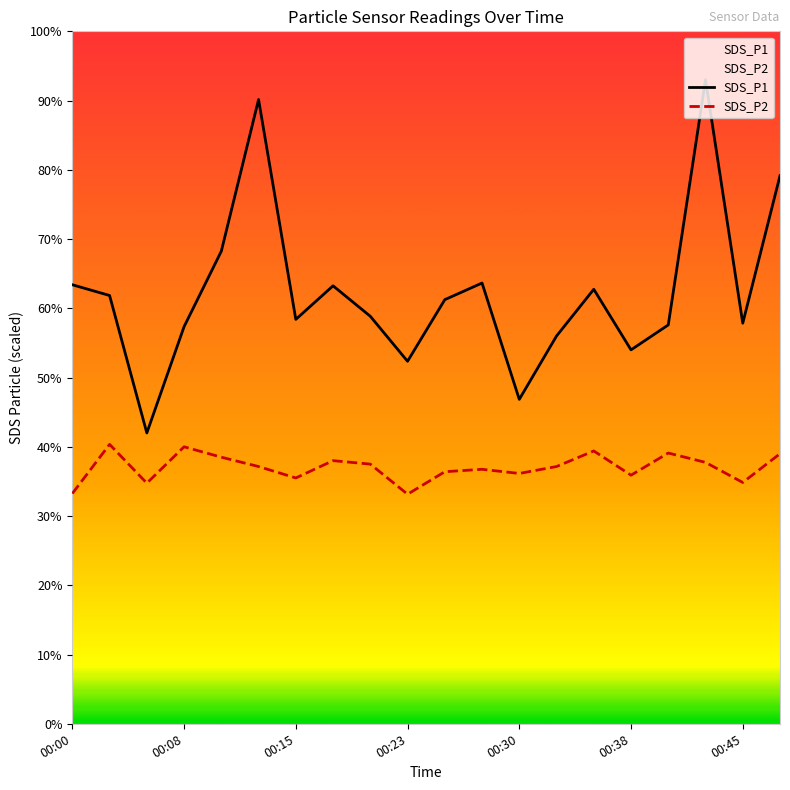

True or false: SDS_P2 and SDS_P1 intersect in this chart.

False